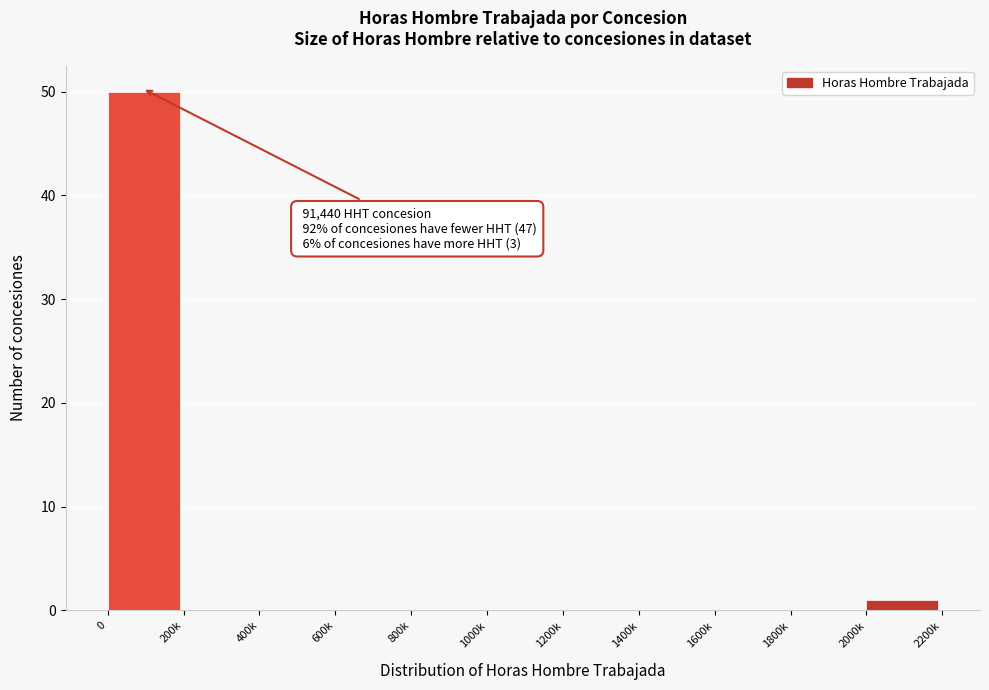

Reading right to left, extract all data points from this chart.

2000k=1	1800k=0	1600k=0	1400k=0	1200k=0	1000k=0	800k=0	600k=0	400k=0	200k=0	0=50